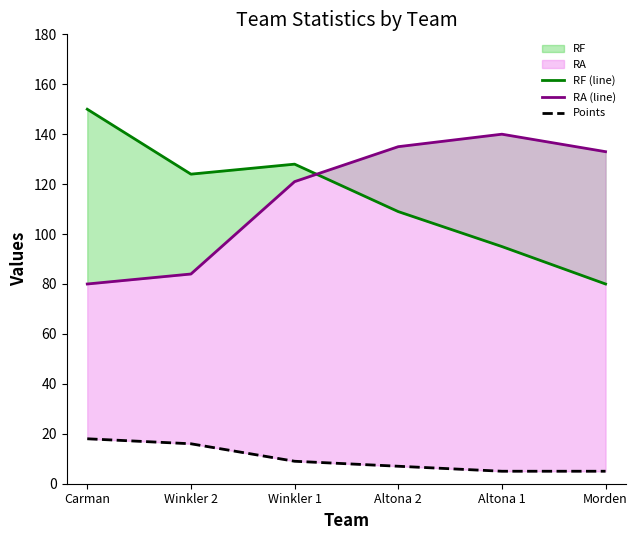

At which category does the chart reach its peak across all series?

Carman